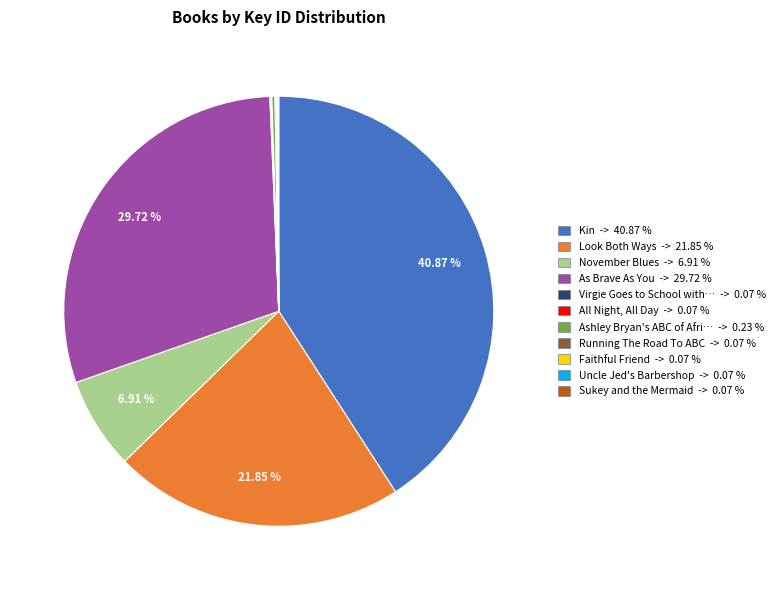

Is there any slice that represents more than half of the pie?

No